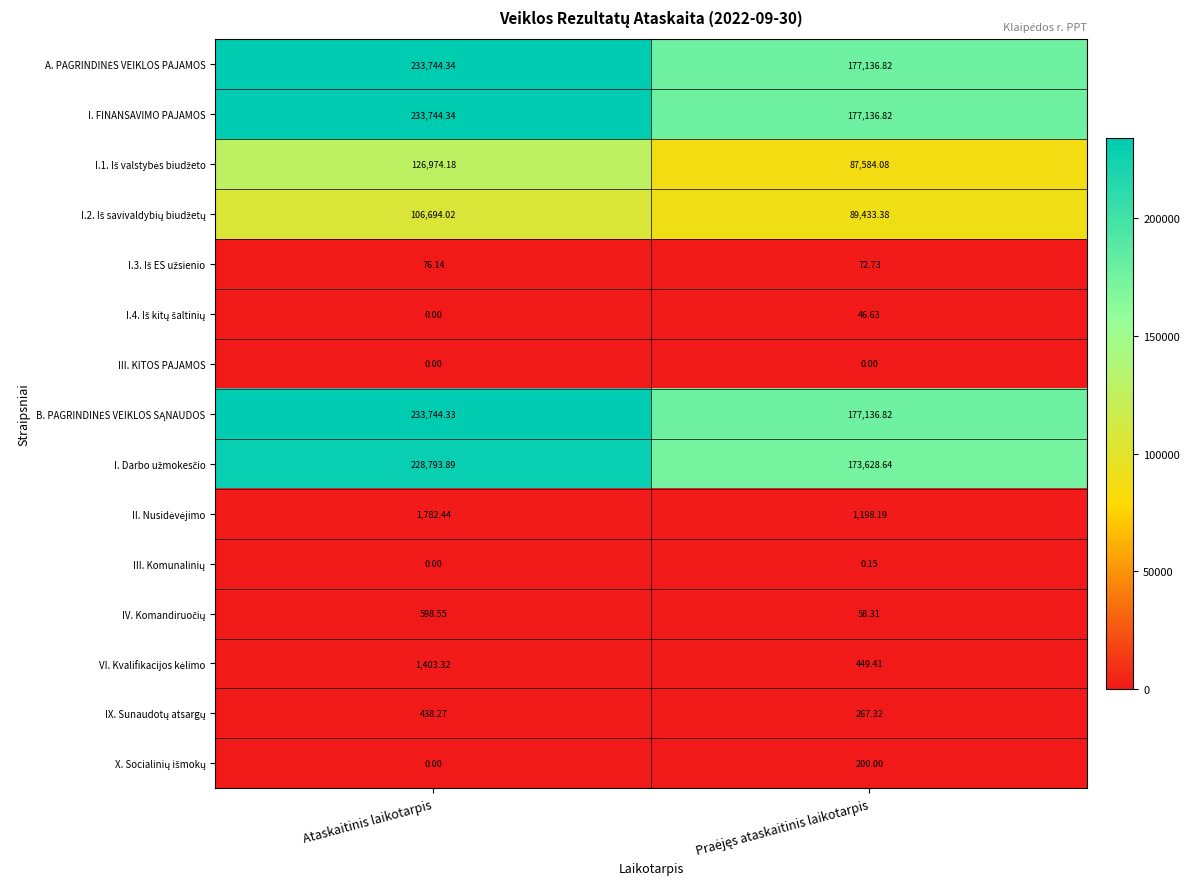

At which category is the sum across all series the highest?

Ataskaitinis laikotarpis